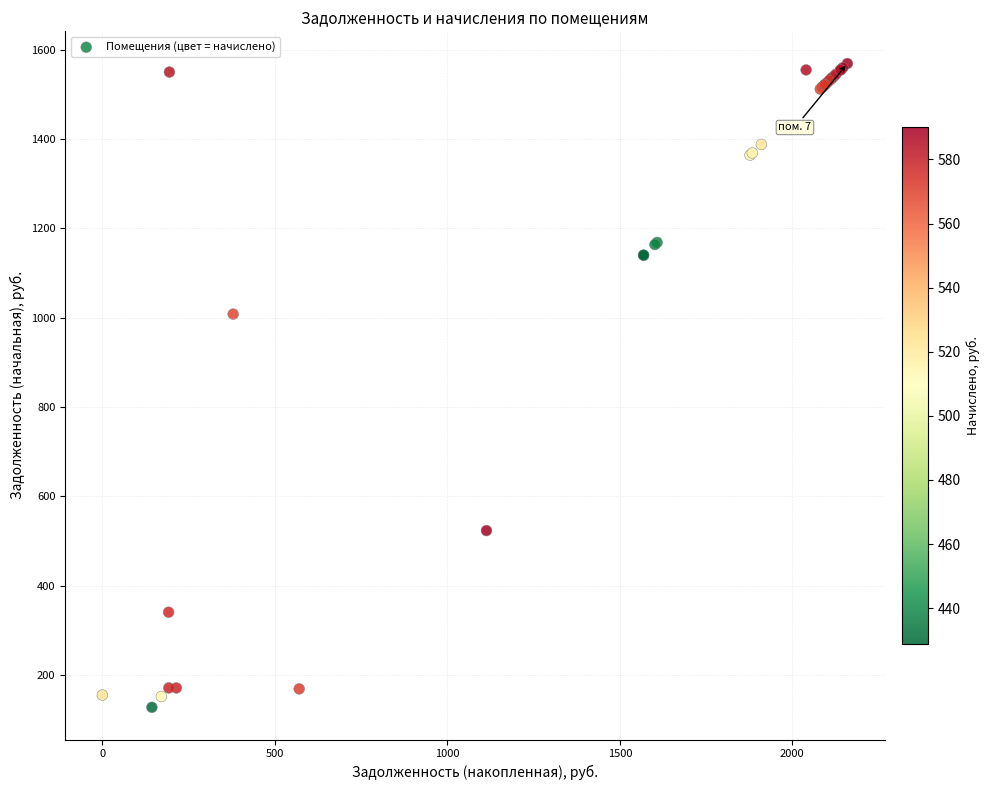

What Y value in the scatter plot is closest to 848?

1008.1